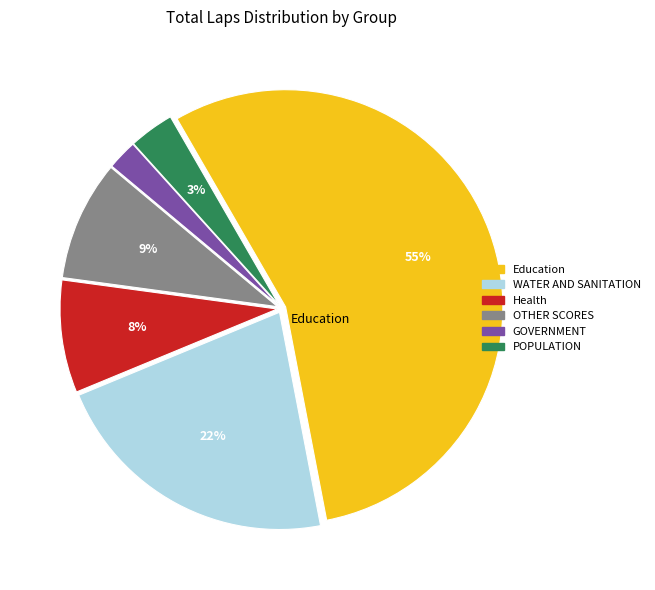

How many segments does this pie chart have?

6